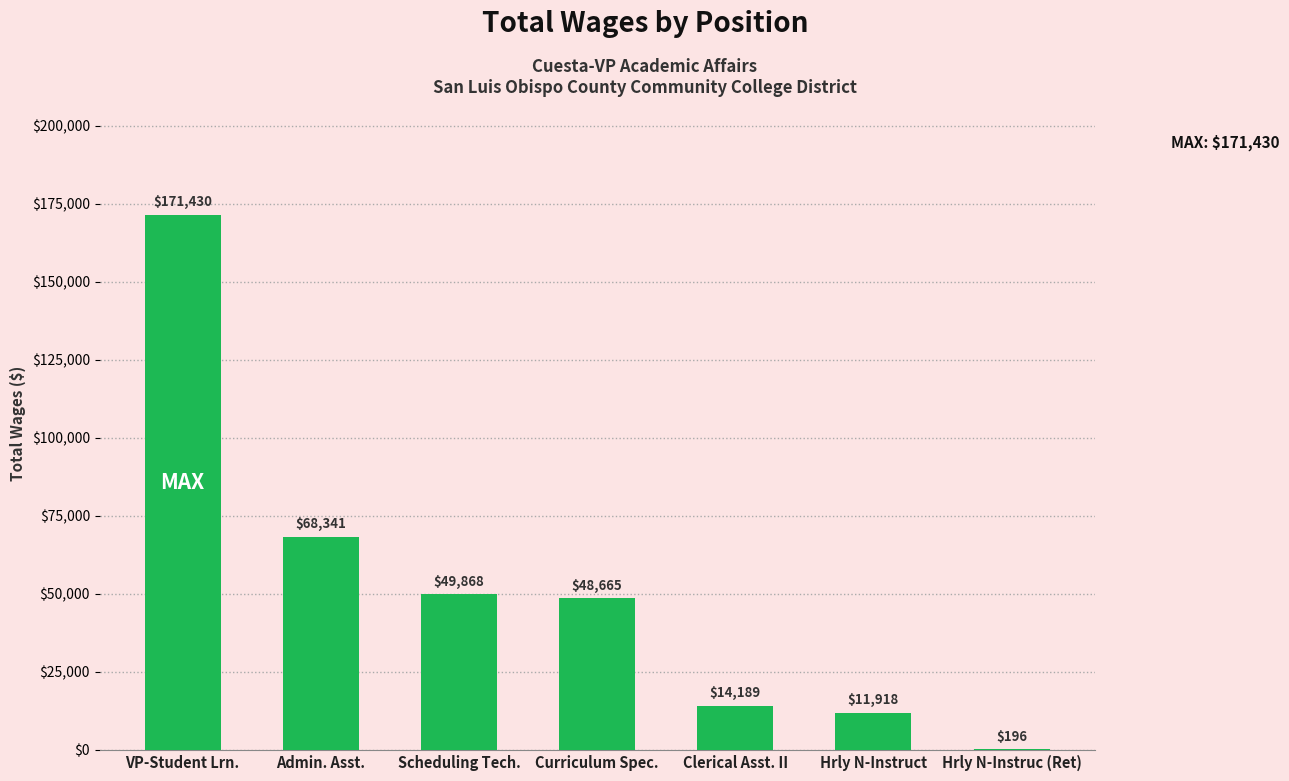

The value at Admin. Asst. is 90949. True or false?

False